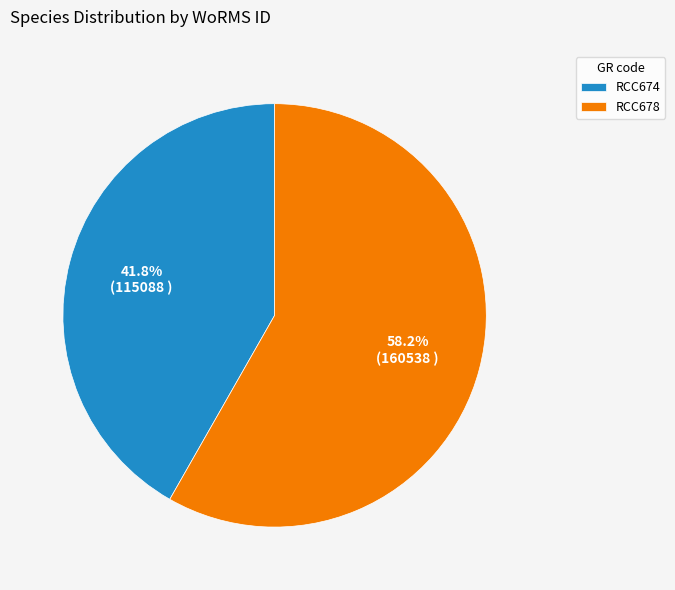

To the nearest percent, what is the difference between the RCC678 and RCC674 slice percentages?

16%